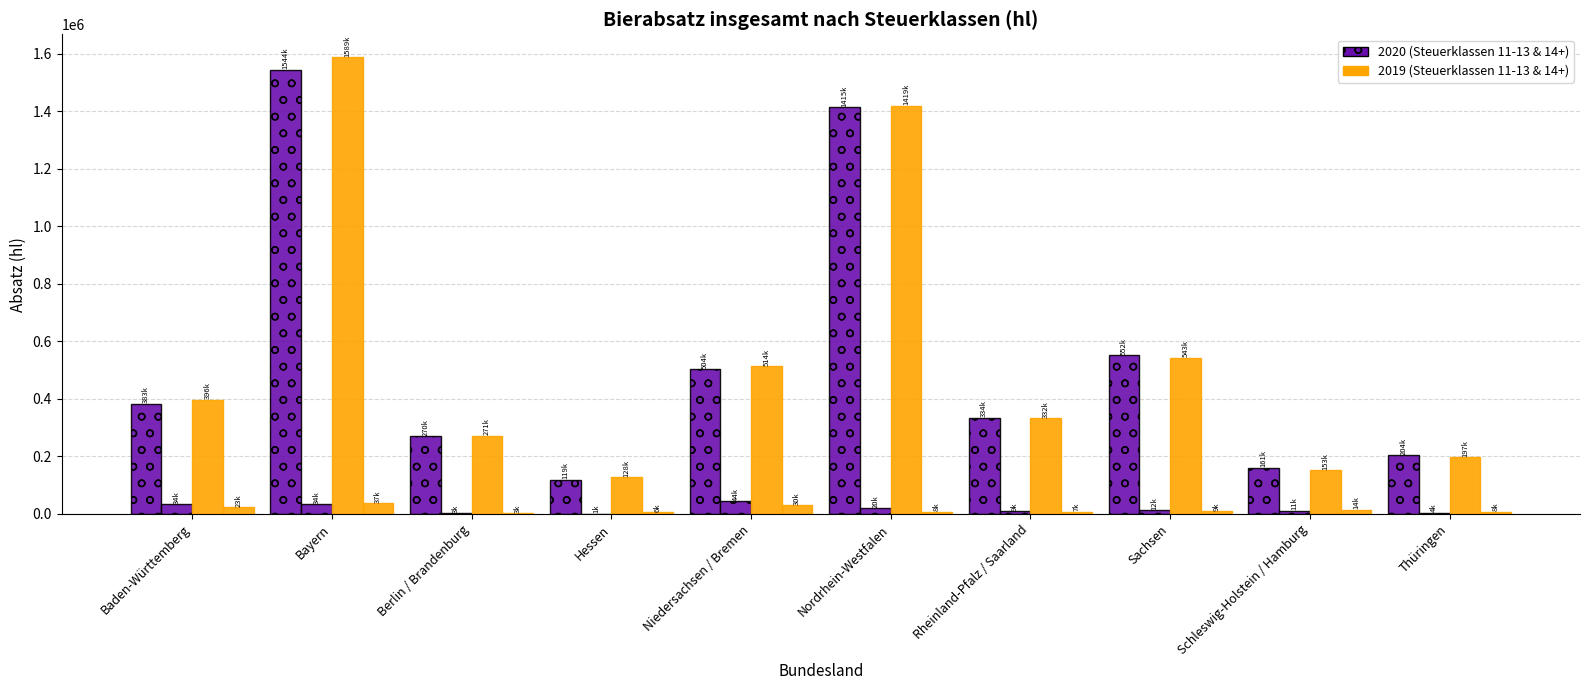

Which label corresponds to the smallest value in the chart?

Hessen